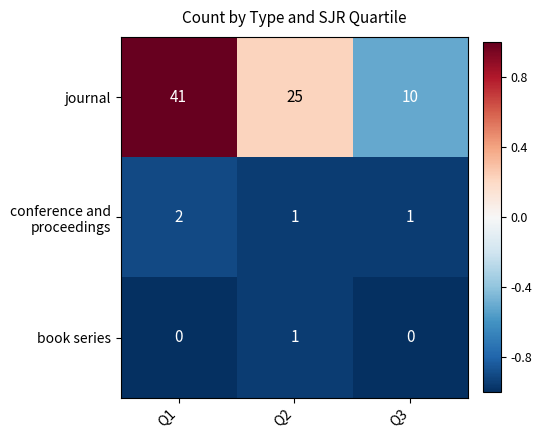

Is it true that book series equals -1 at Q3?

False